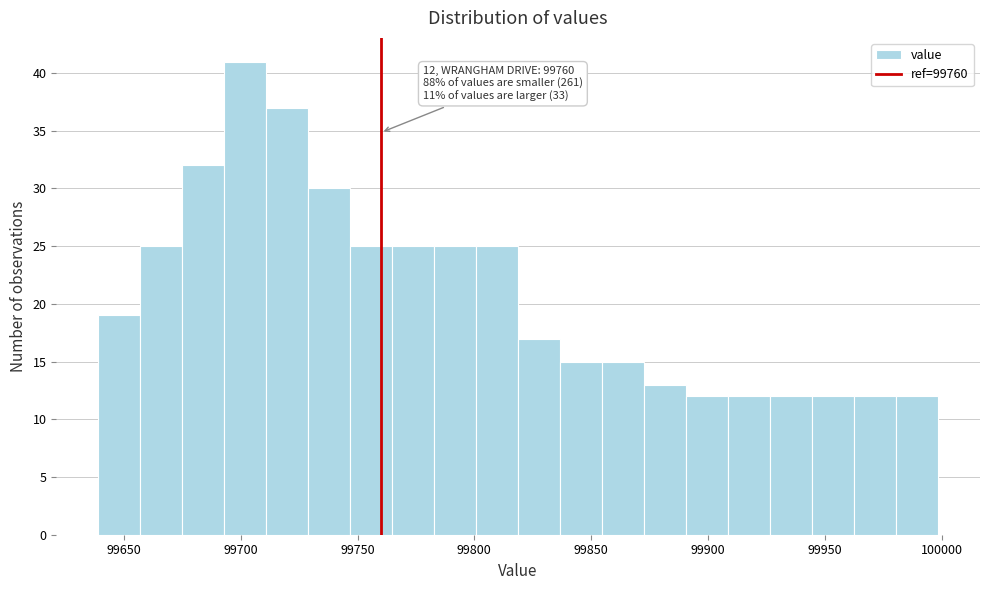

Read against the x-axis, roughly where is the centre of the tallest bar?

99700